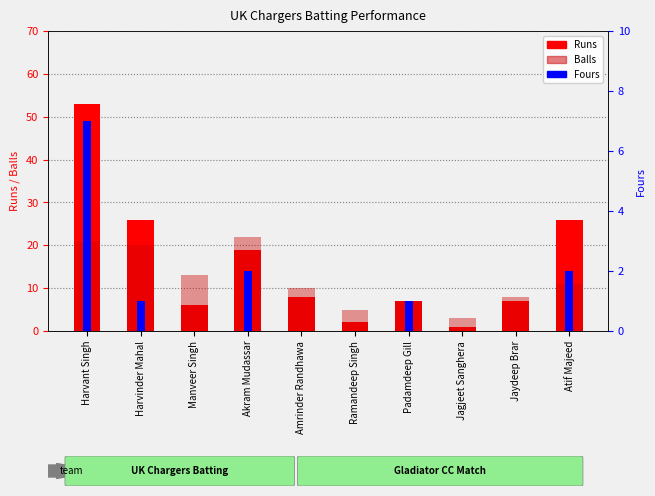

What is the total value across all series at Atif Majeed?

39